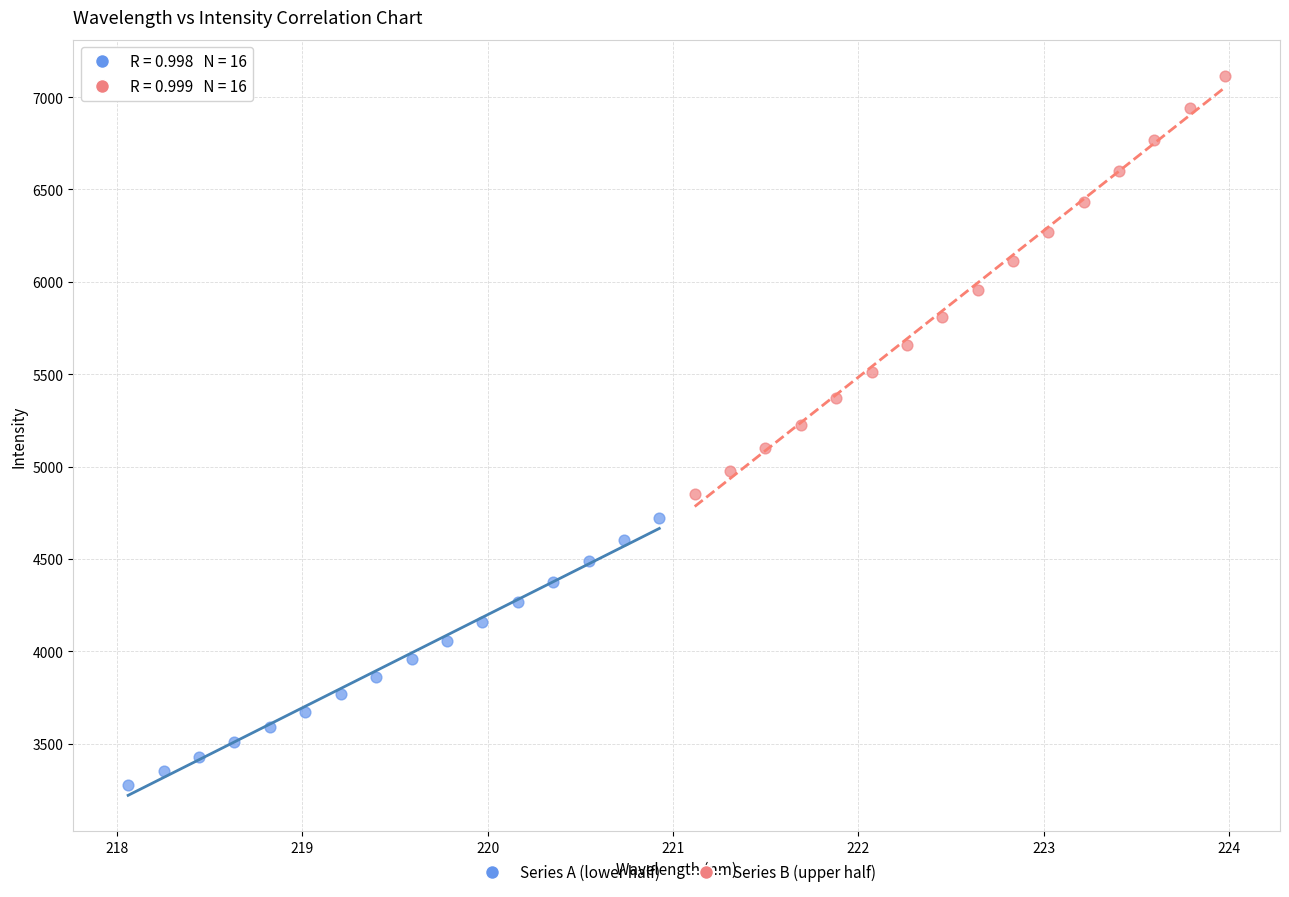

Which series contains the lowest Y value?

Series A (lower half)